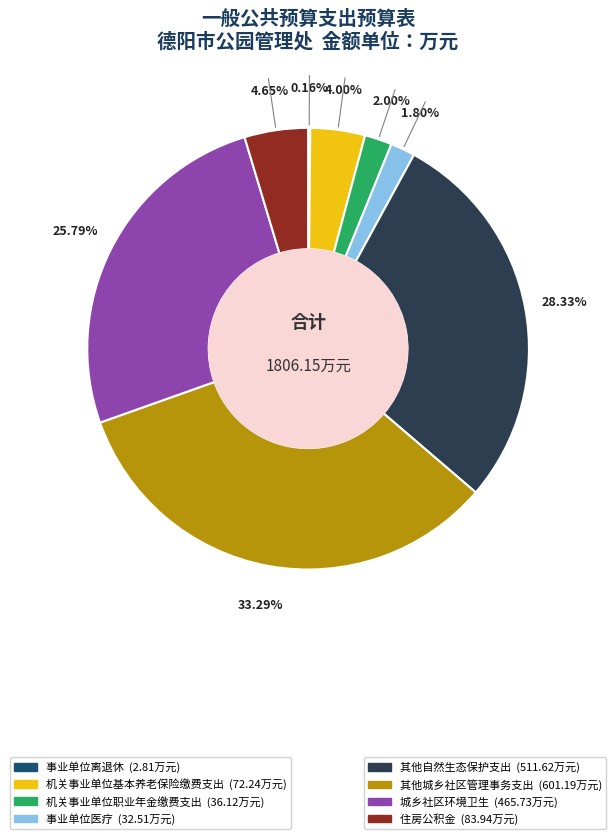

Is there any slice that represents more than half of the pie?

No